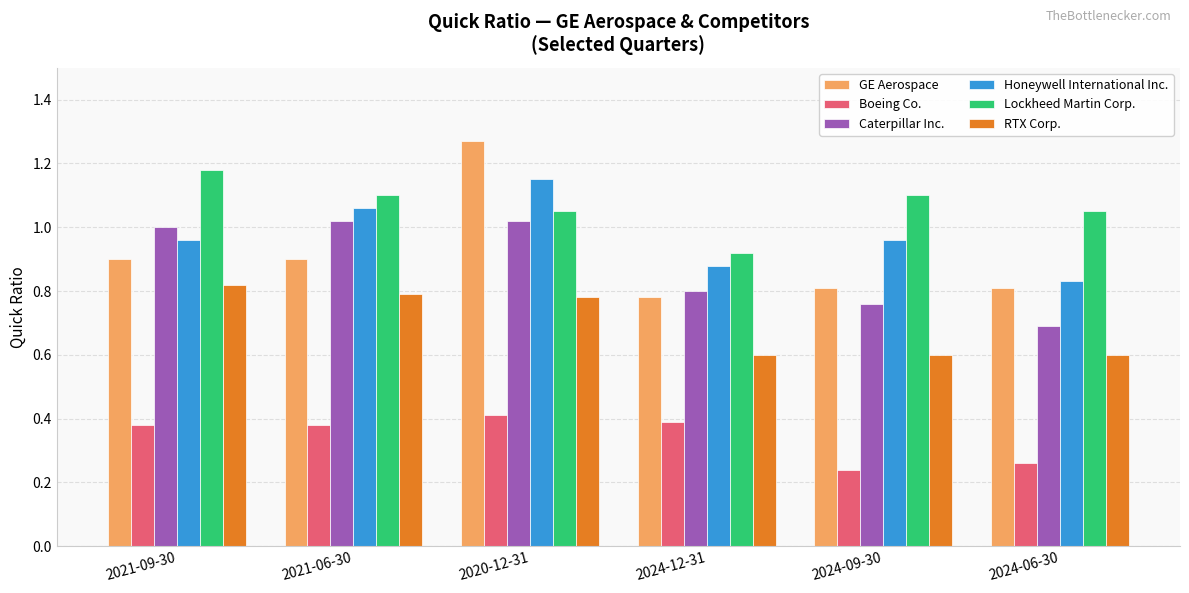

What is the label of the 2nd bar from the right?

2024-09-30